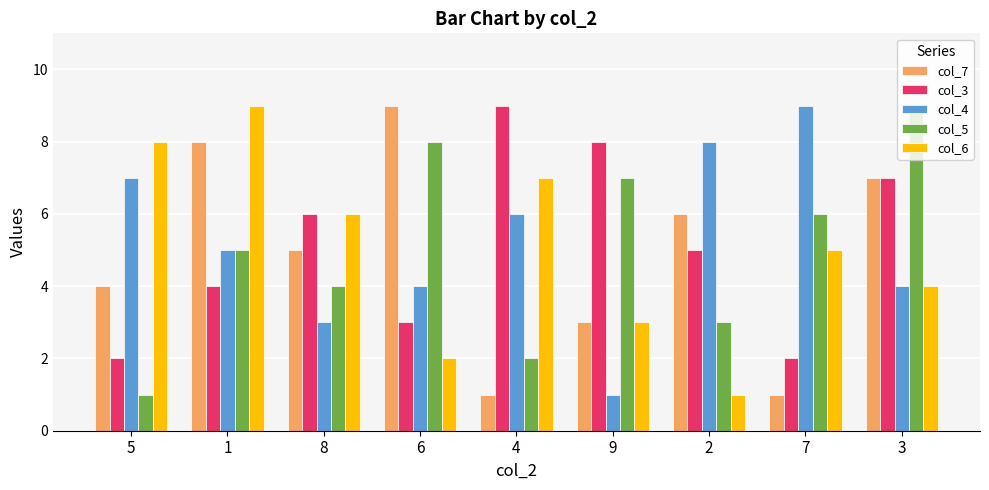

Which series changed the most between 1 and 7?

col_7